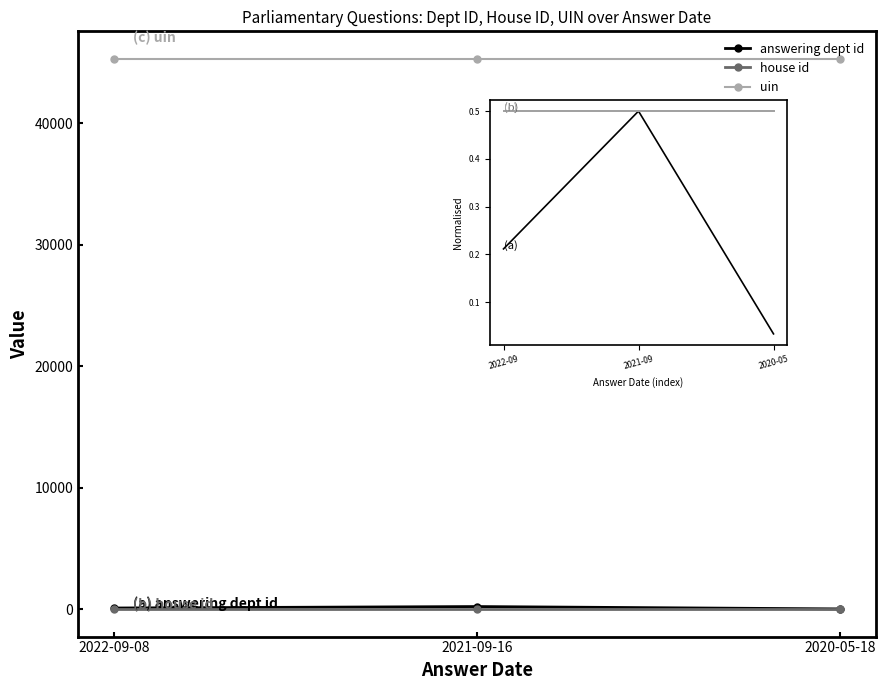

At which category is the sum across all series the highest?

2021-09